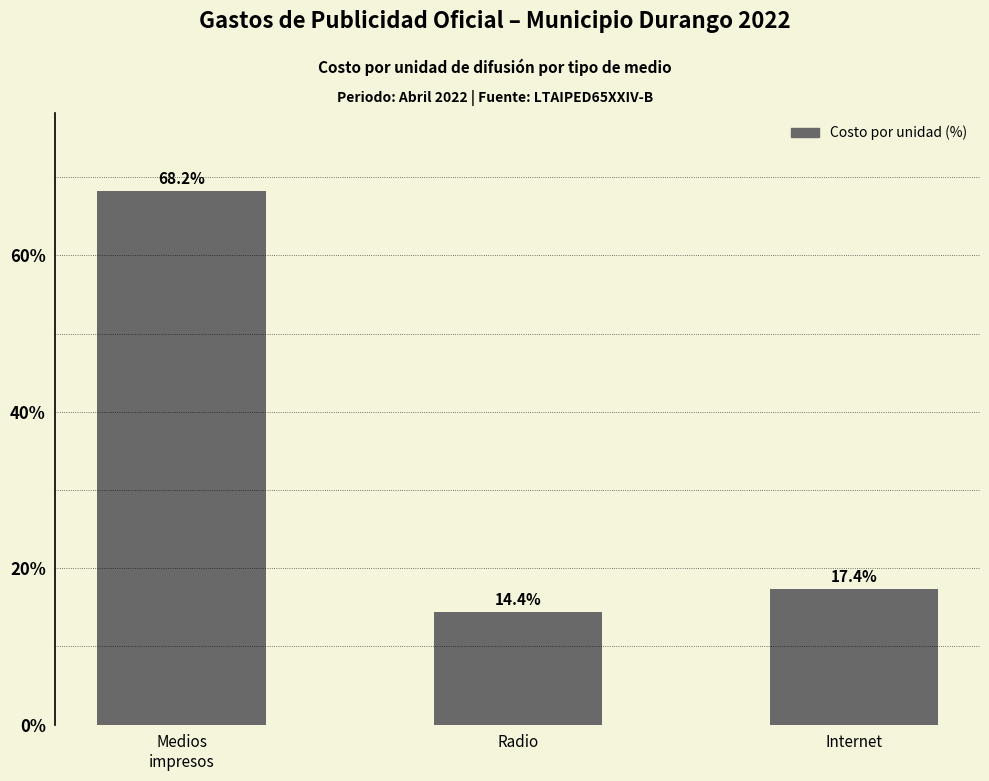

Which category has the highest value across all series?

Medios
impresos